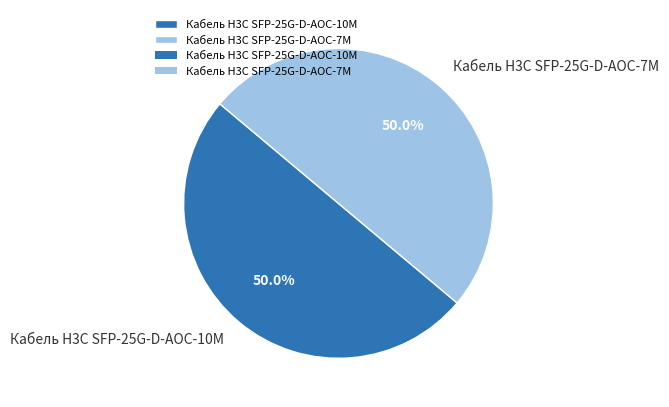

What portion of the pie excludes Кабель H3C SFP-25G-D-AOC-10M?

50.0%